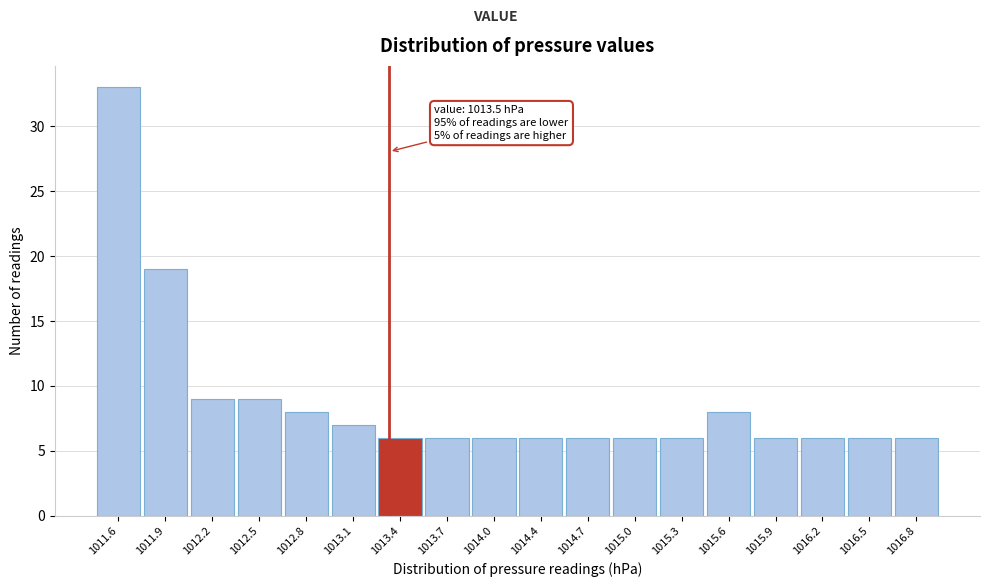

Reading right to left, list all the values displayed in this chart.

6	6	6	6	8	6	6	6	6	6	6	6	7	8	9	9	19	33